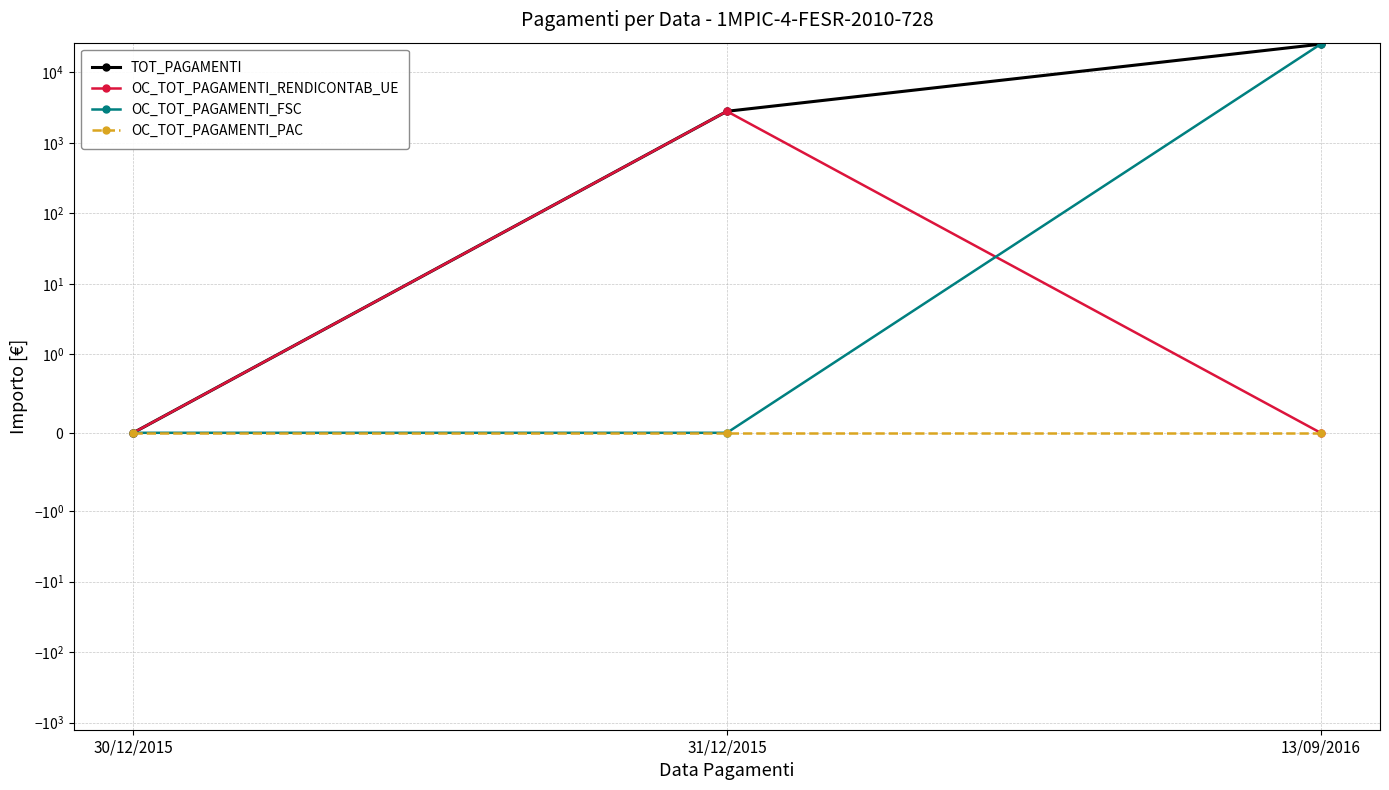

What is the difference between the maximum and second lowest values in the TOT_PAGAMENTI series?

22417.2